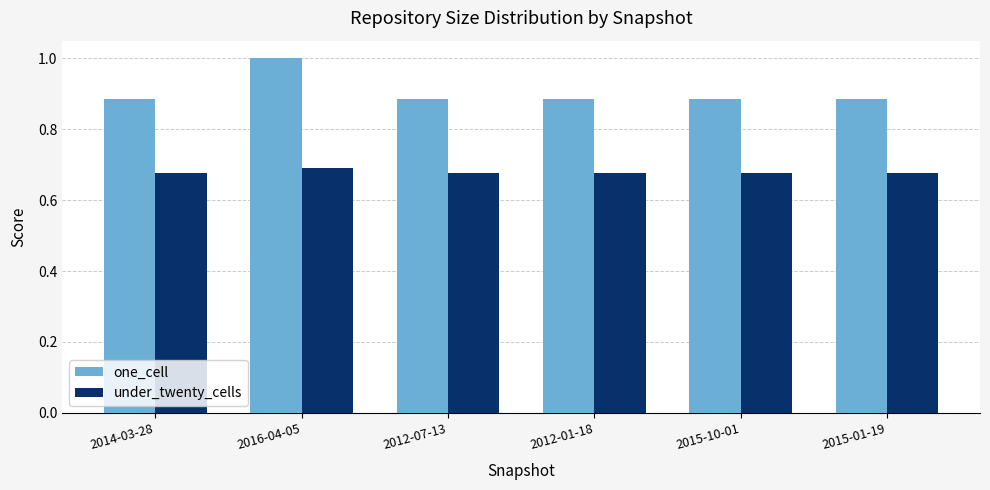

What is the sum of all under_twenty_cells values?

4.1